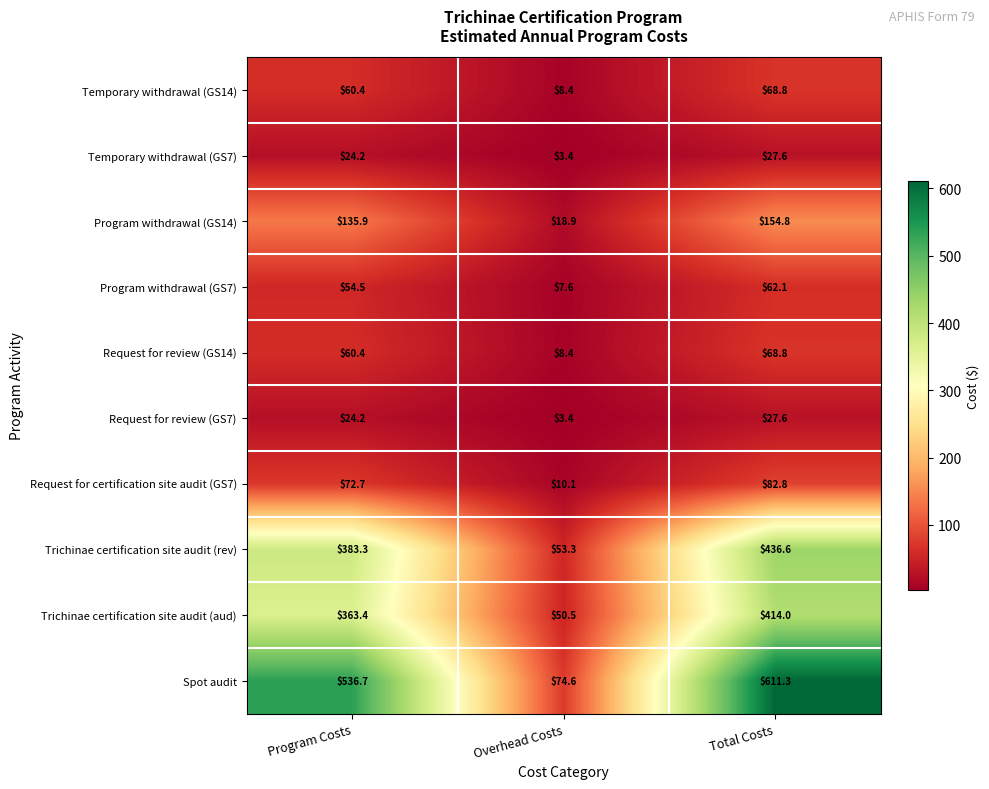

What is the difference between the maximum and minimum values in the Temporary withdrawal (GS14) series?

60.4